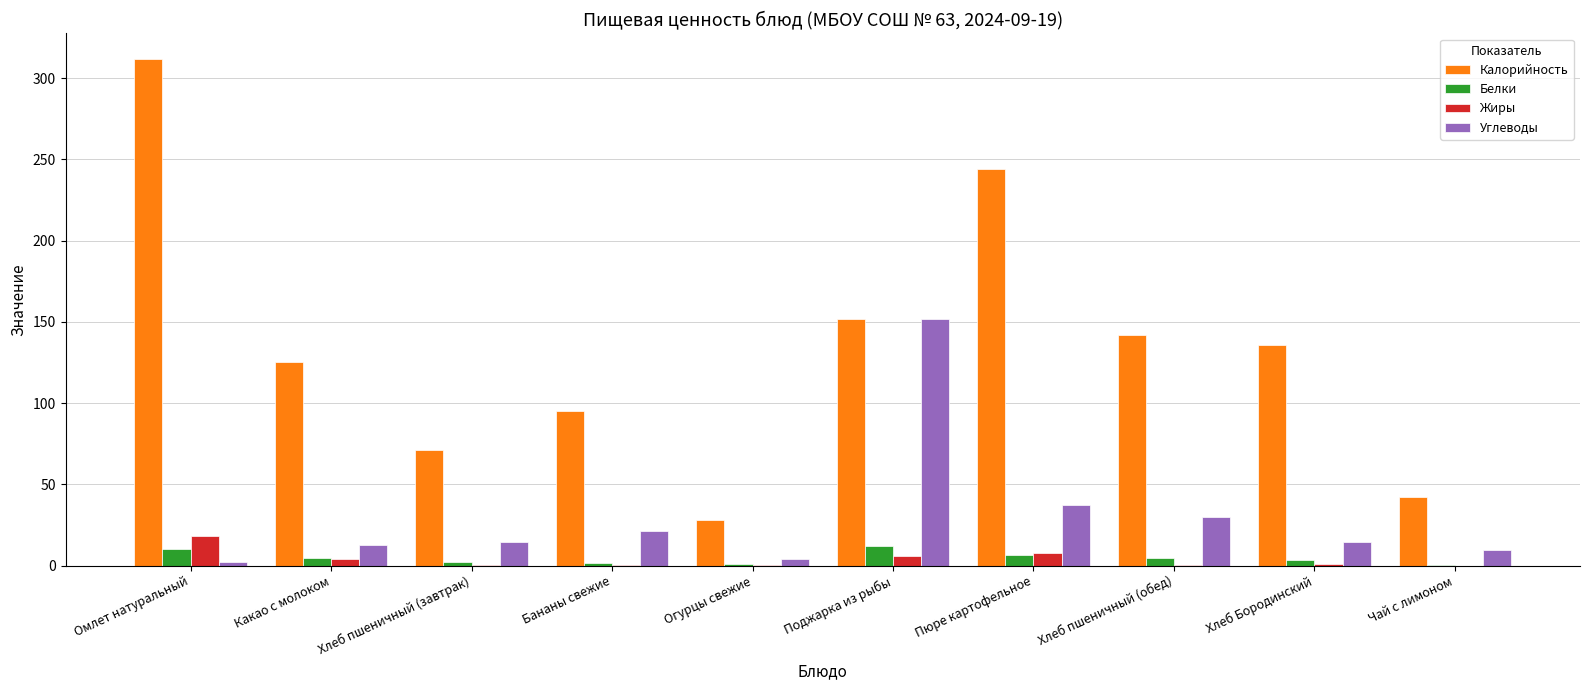

How many series are shown in this chart?

4